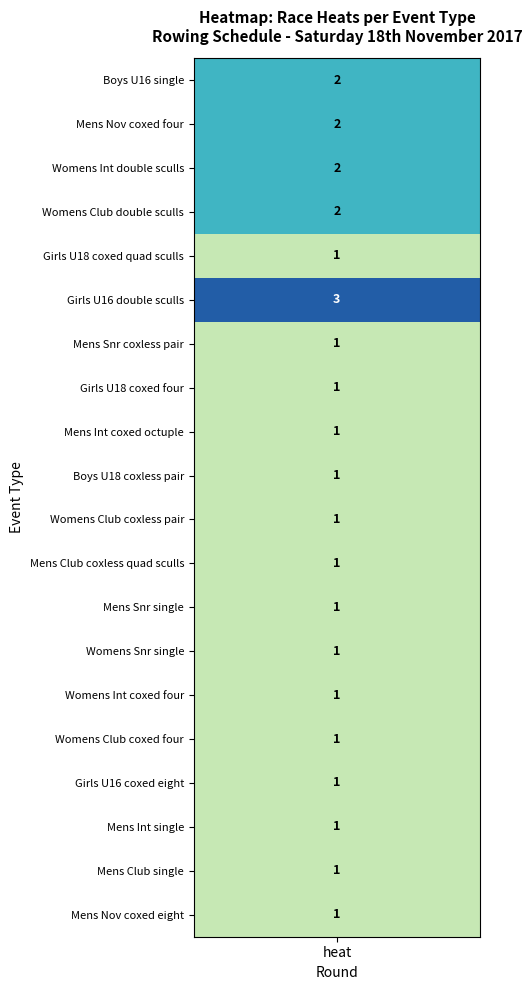

What is the approximate value at 4?

1